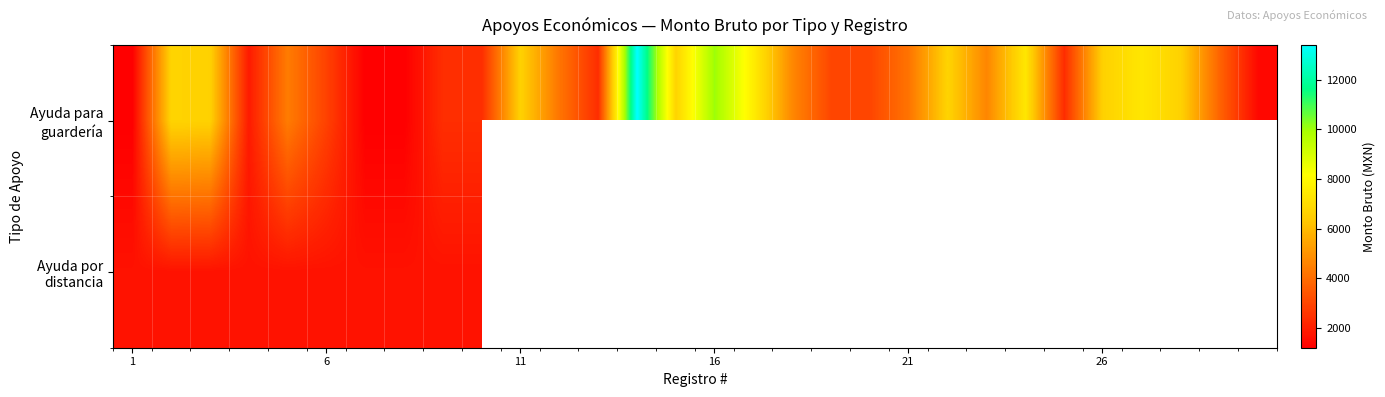

What is the minimum value for Ayuda para guardería?

1200.0